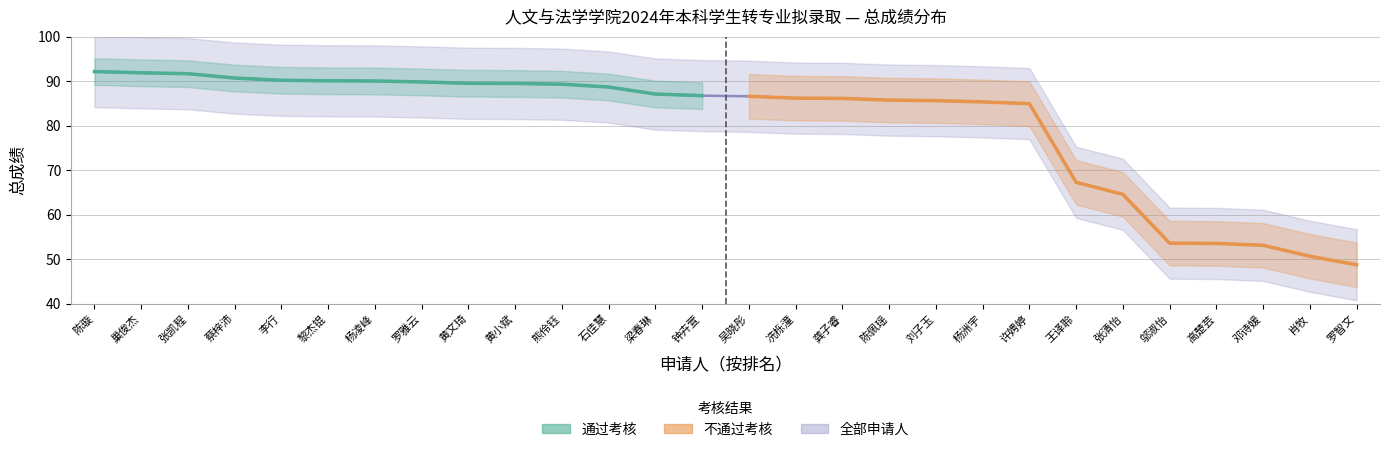

What is the average value of the 不通过 series?

70.9